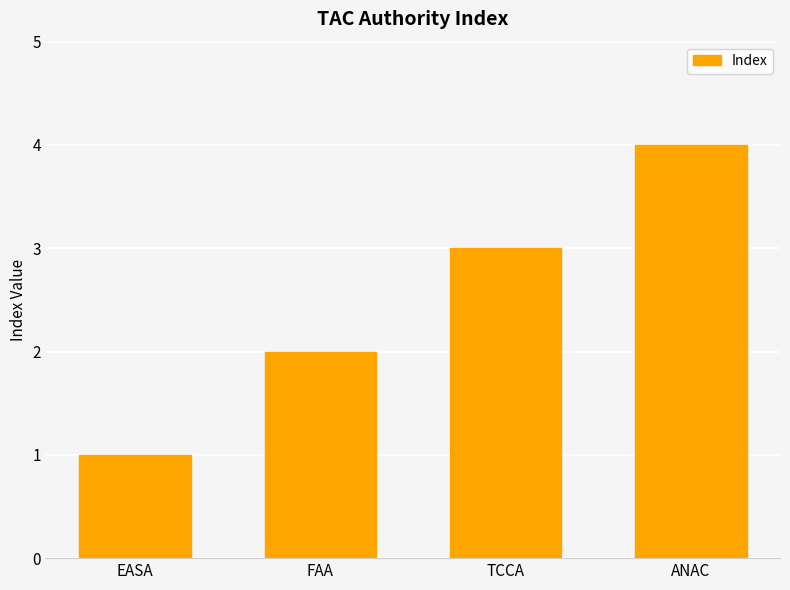

What is the difference between the maximum and minimum values?

3